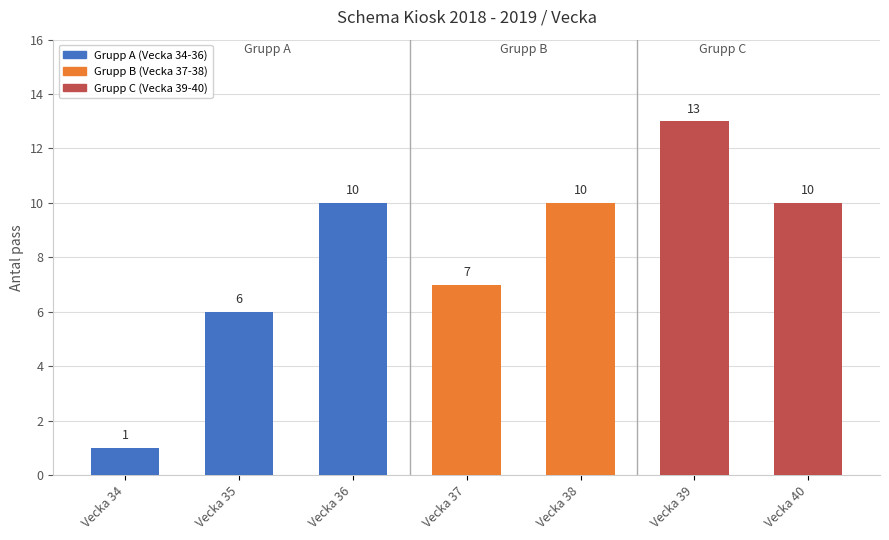

What is the change in value from Vecka 37 to Vecka 39?

+6